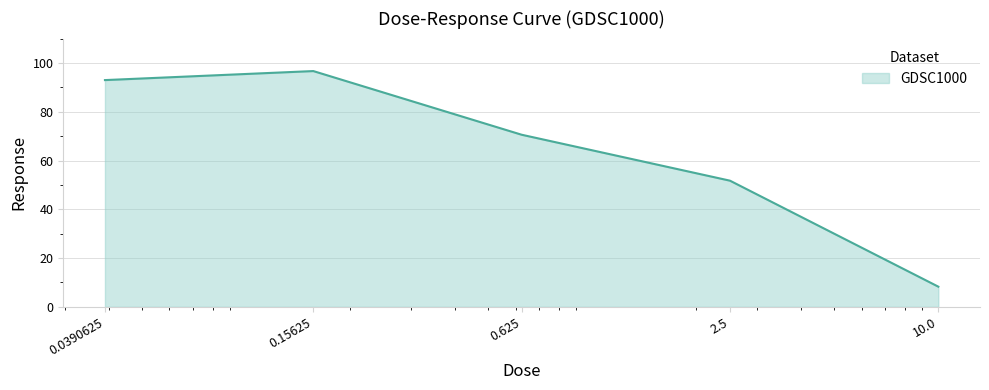

Count the number of values greater than 70.

3